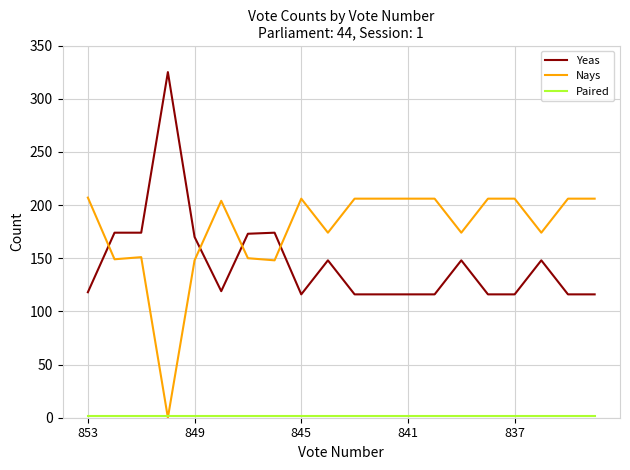

How many categories are shown in the chart?

20